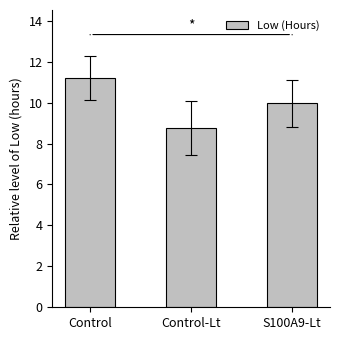

Reading left to right, extract all data points from this chart.

11.2	8.8	10.0